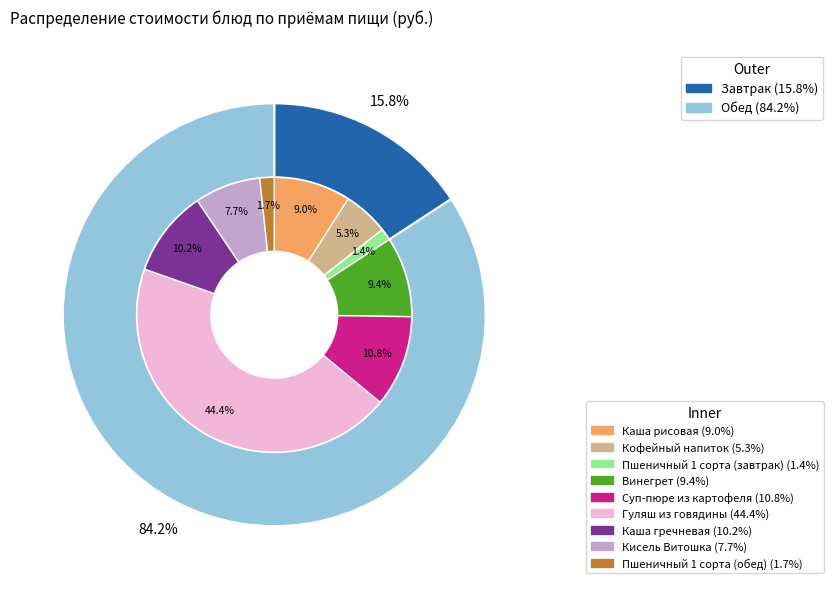

How many segments does this pie chart have?

9